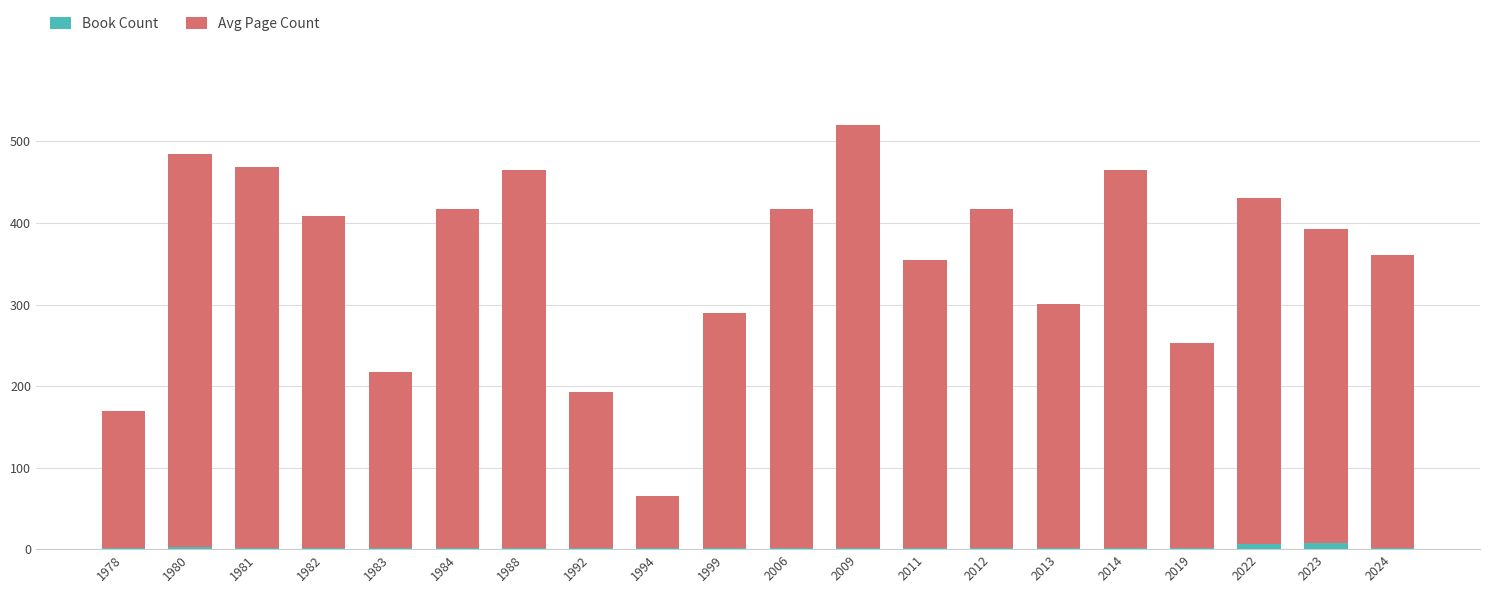

The Book Count series shows 1 at 1999. True or false?

True